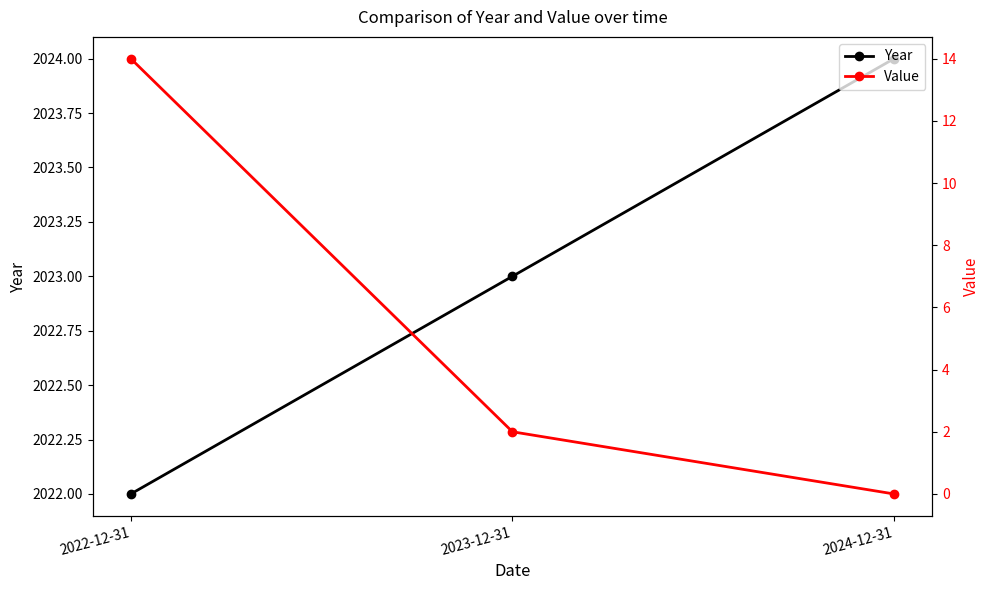

How many lines are shown in the chart?

2